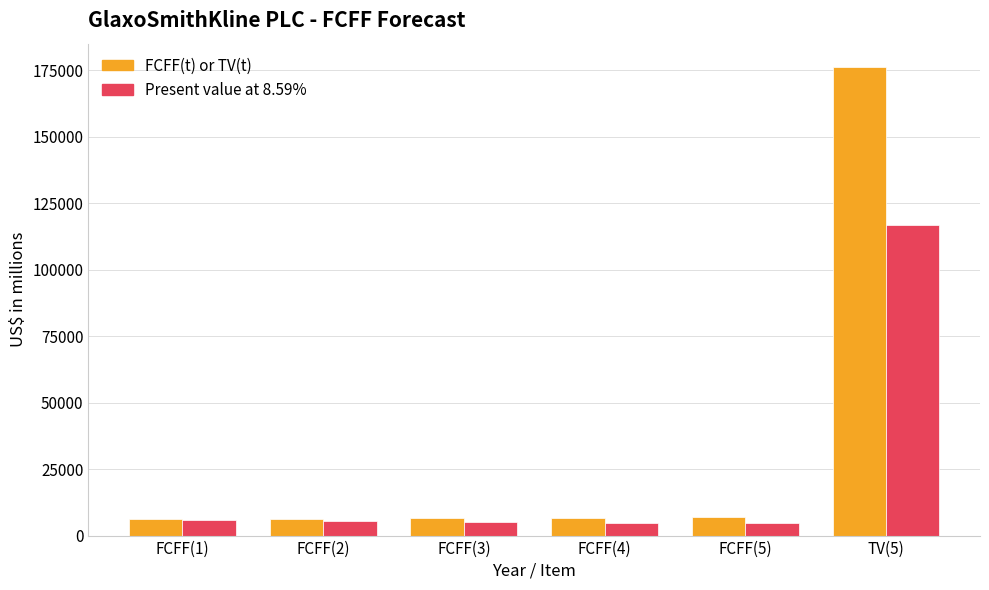

The Present value at 8.59% series shows 5886 at FCFF(1). True or false?

True